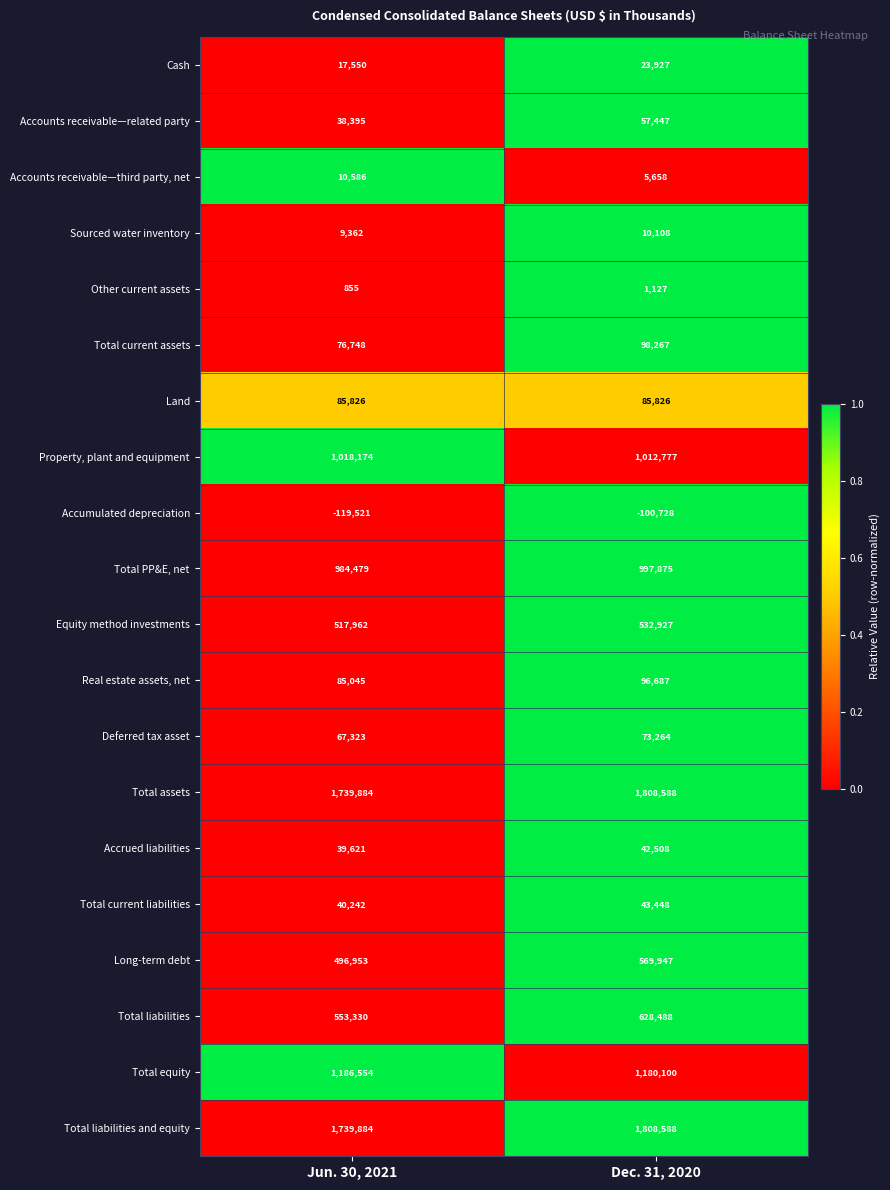

The Total PP&E, net series shows 984479 at Jun. 30, 2021. True or false?

True